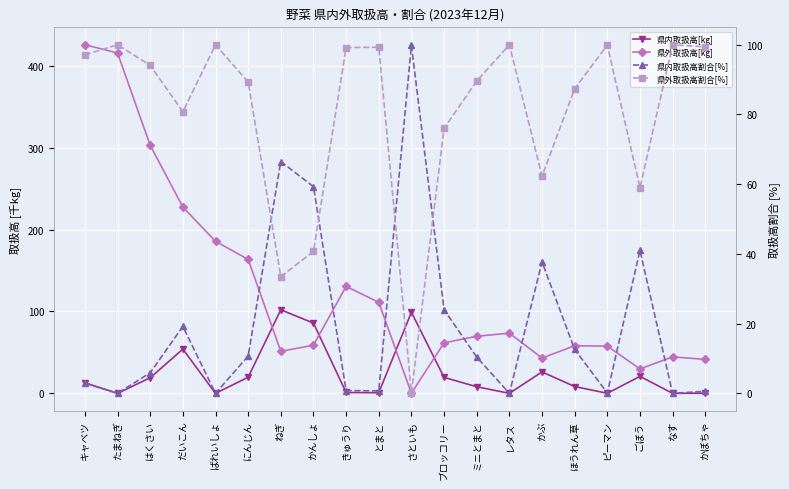

What position from the left is さといも?

11